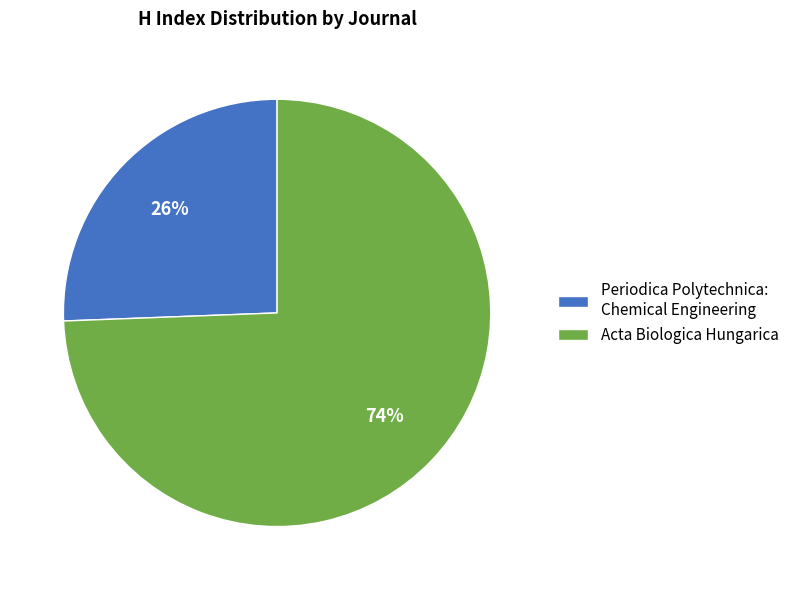

How many slices are in this pie chart?

2